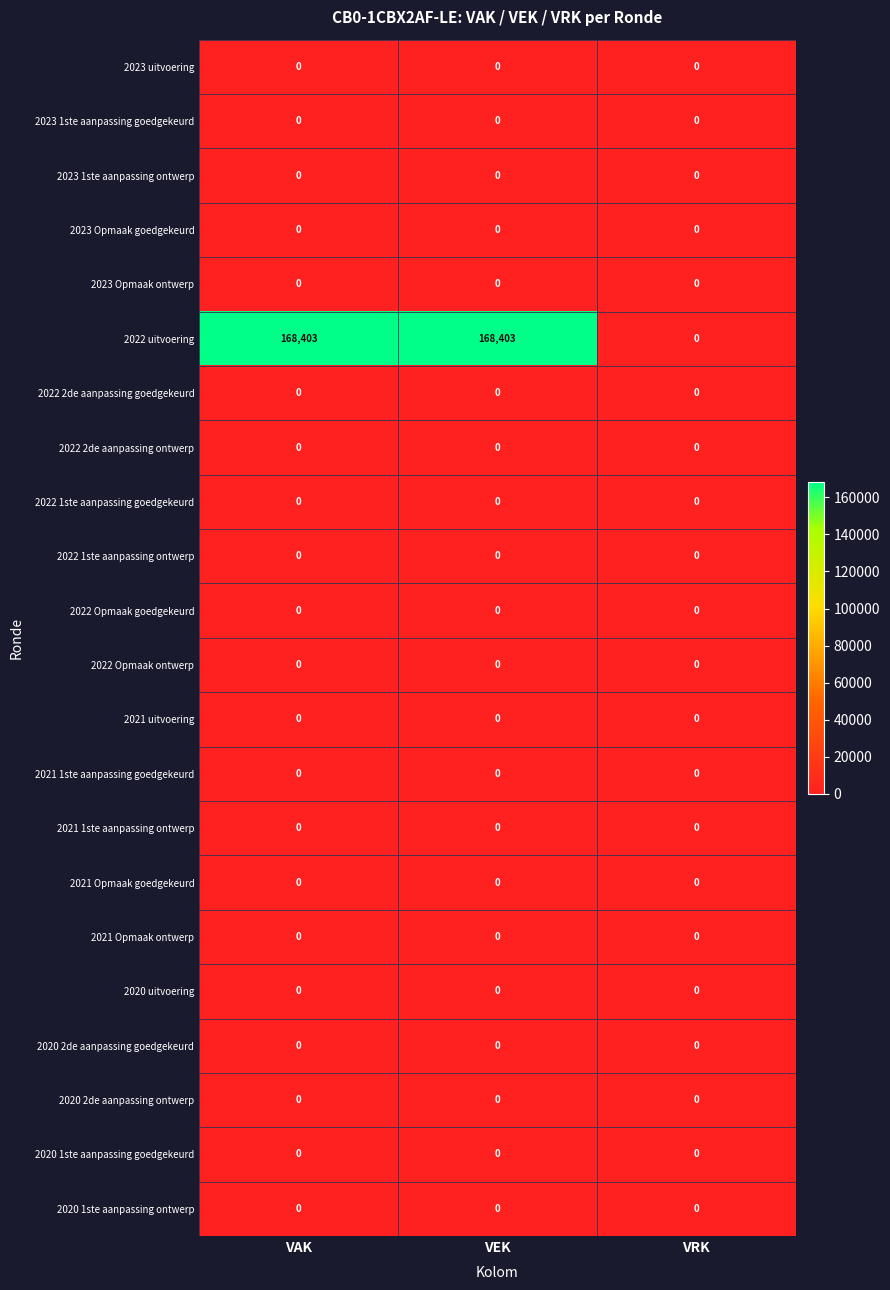

Which series has the widest spread of values?

2022 uitvoering